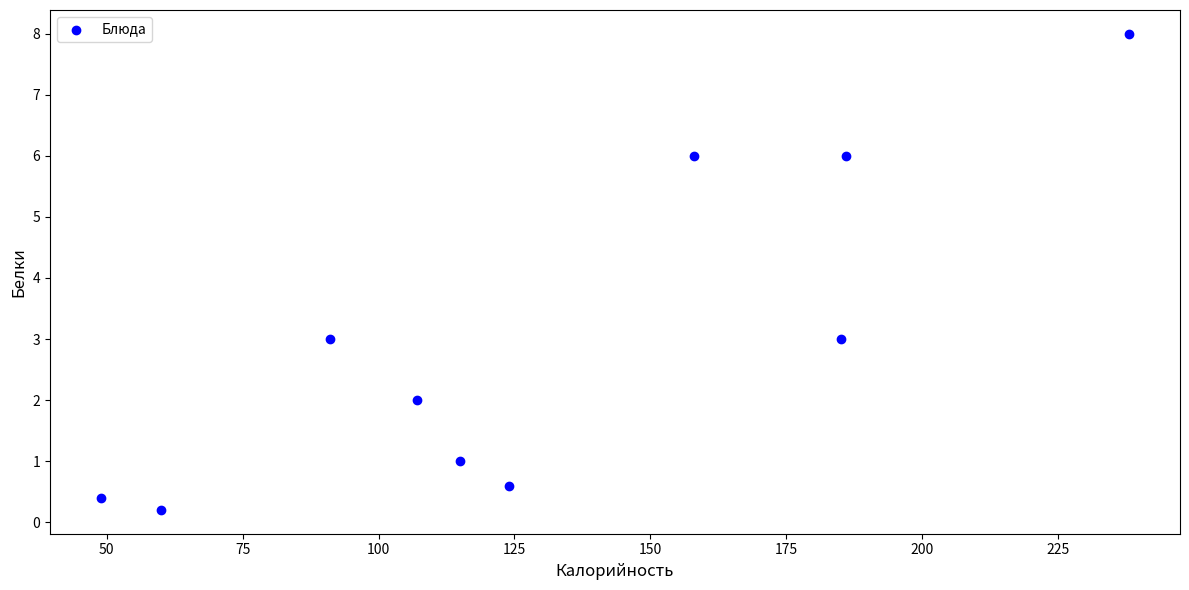

What is the average X value?

131.3